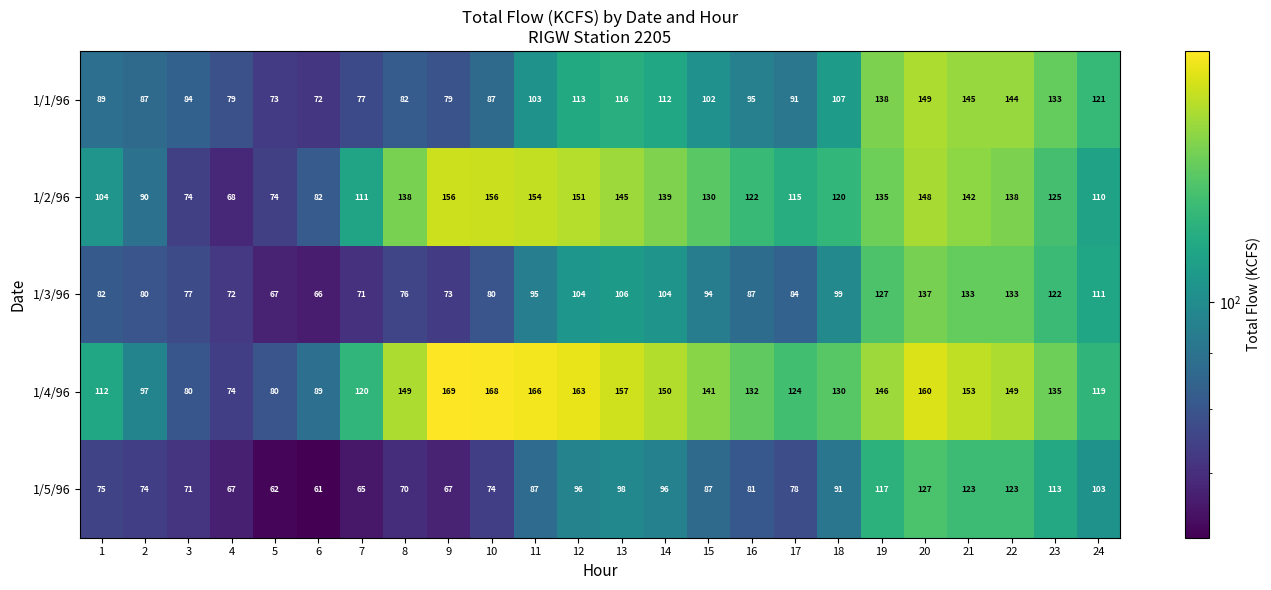

What is the sum of all 1/3/96 values?

2280